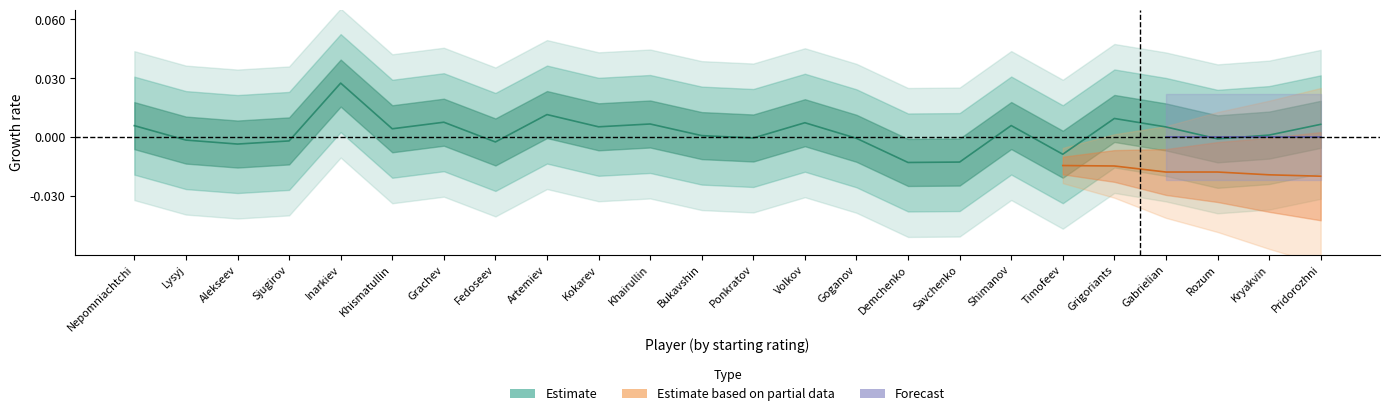

What position from the left is Grachev?

7